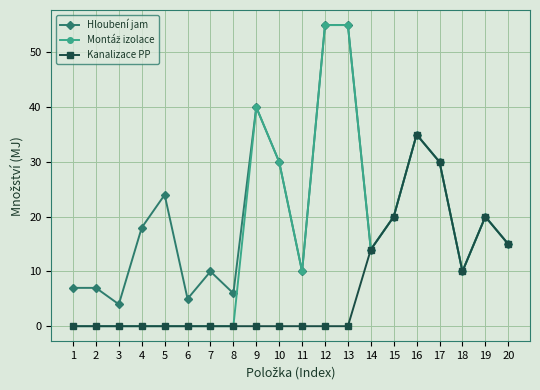

In Hloubení jam, how many points are lower than both neighbors (excluding endpoints)?

6